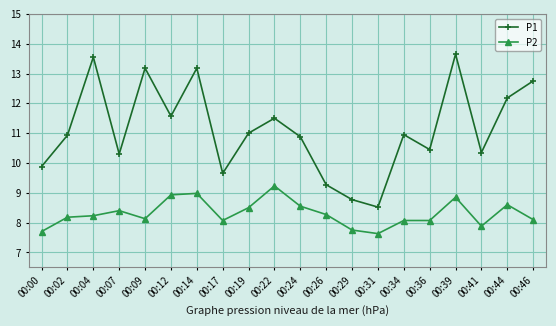

At which category is the sum across all series the highest?

00:39